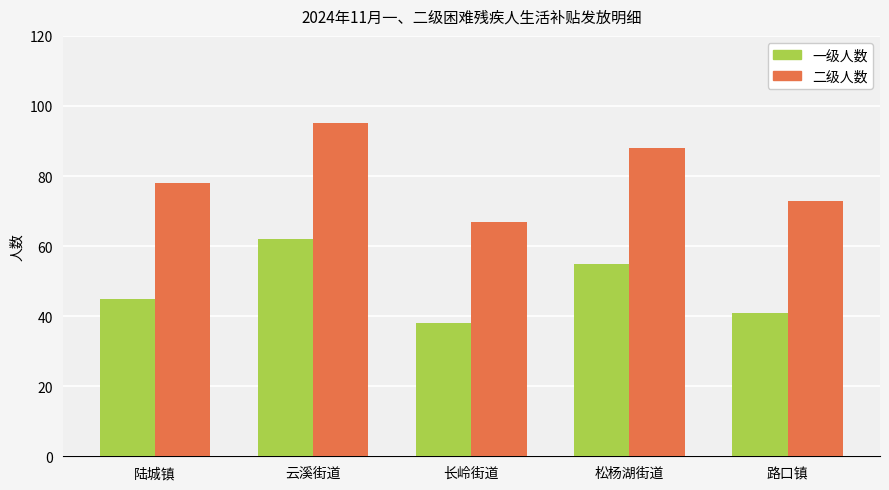

Rank the series by their average value, from highest to lowest.

二级人数, 一级人数